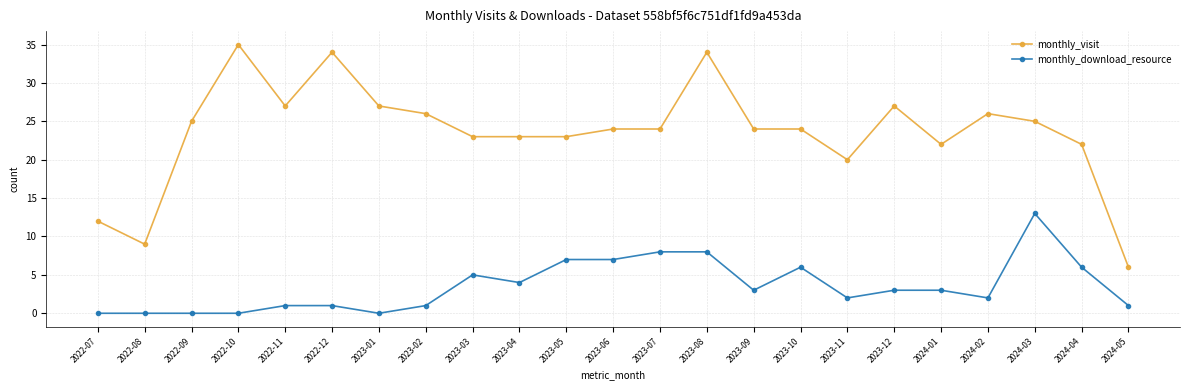

True or false: monthly_download_resource and monthly_visit intersect in this chart.

False